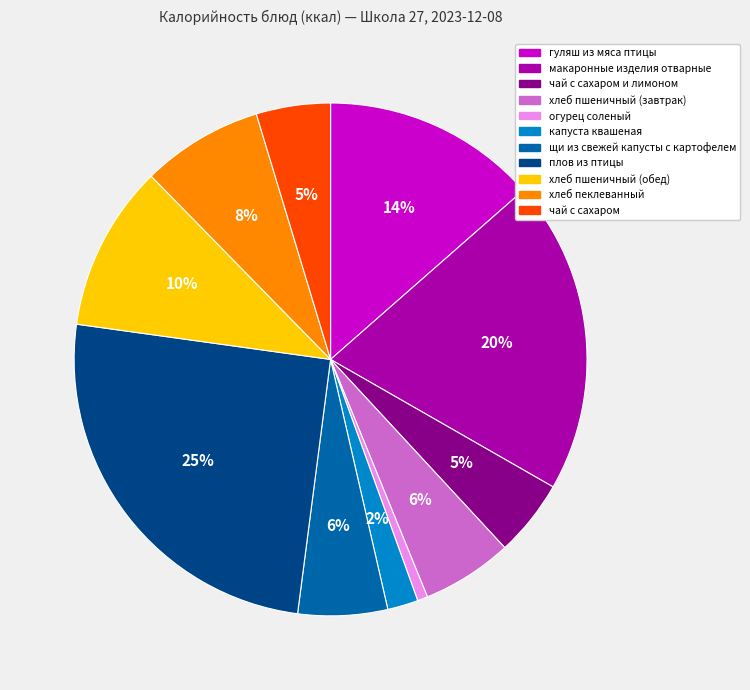

Is the sum of щи из свежей капусты с картофелем and макаронные изделия отварные greater than half?

No